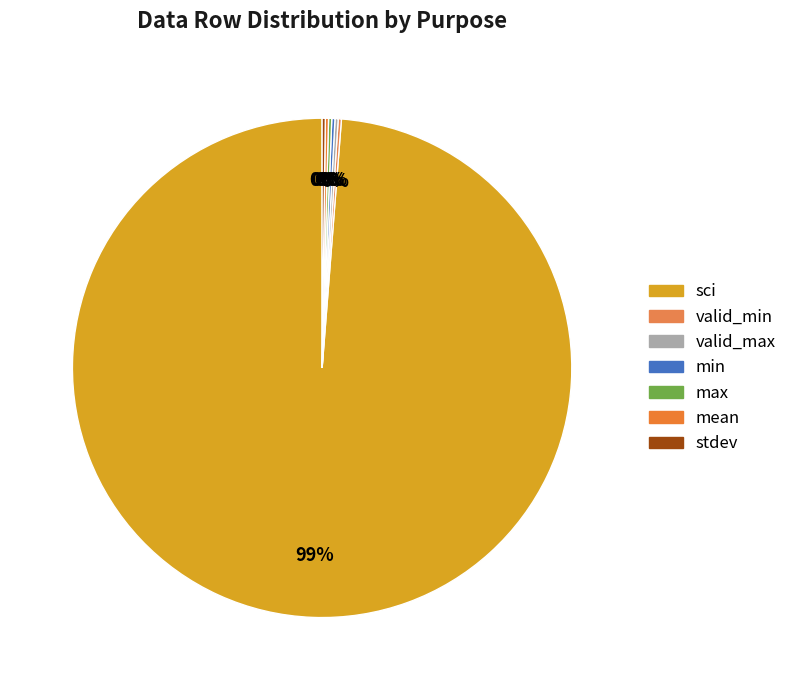

Approximately how many times larger is the value at max compared to mean?

1.0